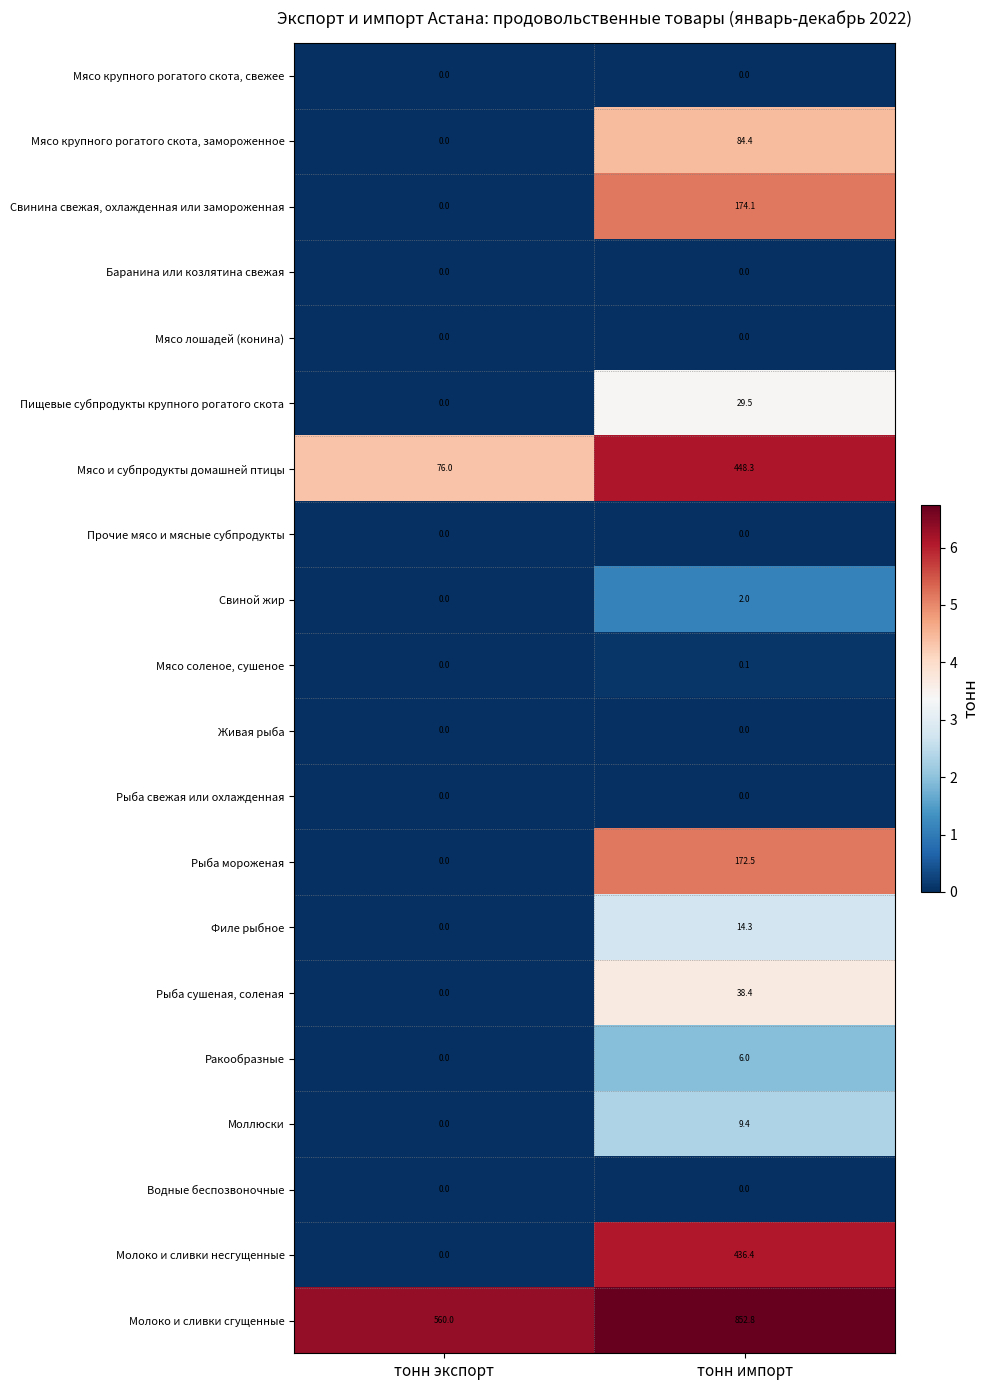

Rank the categories by Свинина свежая, охлажденная или замороженная value from lowest to highest.

тонн экспорт, тонн импорт